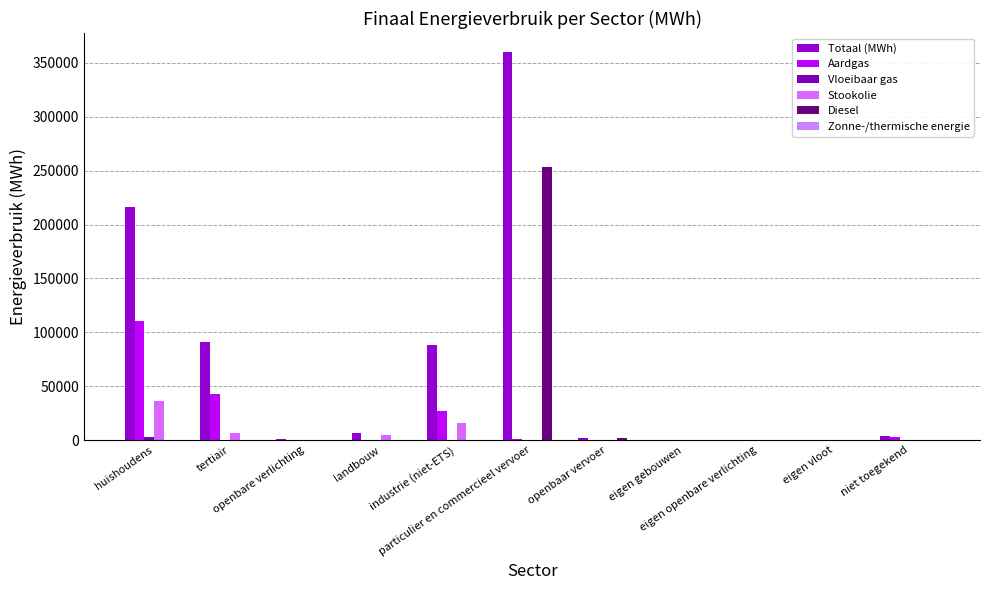

List the series in order of their peak value, lowest first.

Zonne-/thermische energie, Vloeibaar gas, Stookolie, Aardgas, Diesel, Totaal (MWh)